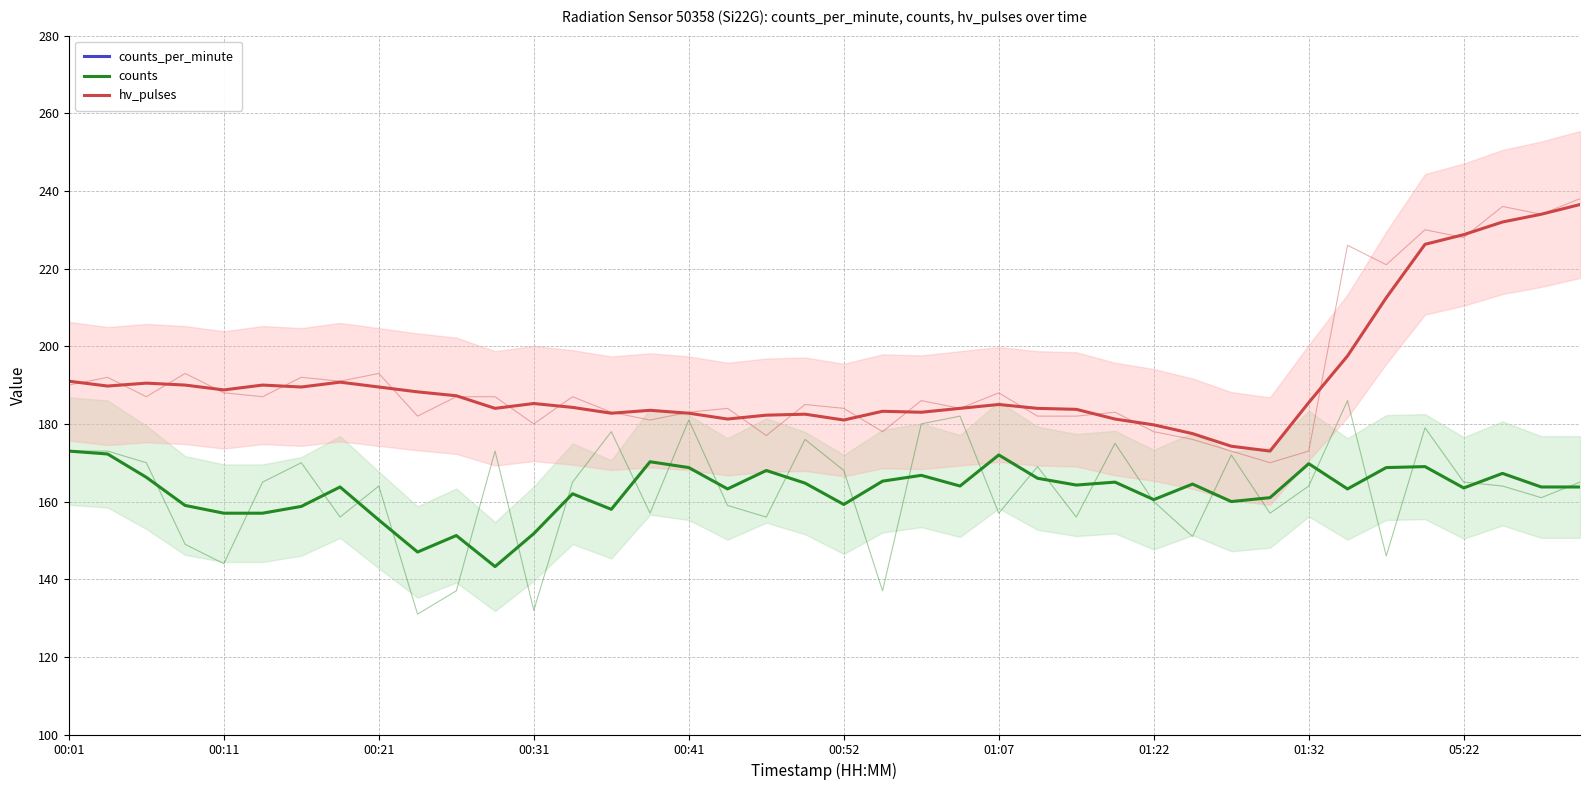

Reading right to left, extract all data points from this chart.

counts_per_minute: 64.8	64.8	66.0	64.2	66.0	66.0	64.0	67.0	64.0	63.5	65.2	63.5	64.8	65.0	65.5	67.8	65.0	65.5	65.0	62.8	65.0	66.2	64.5	66.8	67.2	62.5	64.0	60.0	56.8	60.0	58.5	61.5	65.0	63.0	62.2	62.2	63.0	66.0	68.5	69.0
counts: 163.8	163.8	167.2	163.5	169.0	168.8	163.2	169.8	161.0	160.0	164.5	160.5	165.0	164.2	166.0	172.0	164.0	166.8	165.2	159.2	164.8	168.0	163.2	168.8	170.2	158.0	162.0	151.8	143.2	151.2	147.0	155.2	163.8	158.8	157.0	157.0	159.0	166.2	172.2	173.0
hv_pulses: 236.5	234.0	232.0	228.8	226.2	212.5	197.5	185.5	173.0	174.2	177.5	179.8	181.2	183.8	184.0	185.0	184.0	183.0	183.2	181.0	182.5	182.2	181.2	182.8	183.5	182.8	184.2	185.2	184.0	187.2	188.2	189.5	190.8	189.5	190.0	188.8	190.0	190.5	189.8	191.0